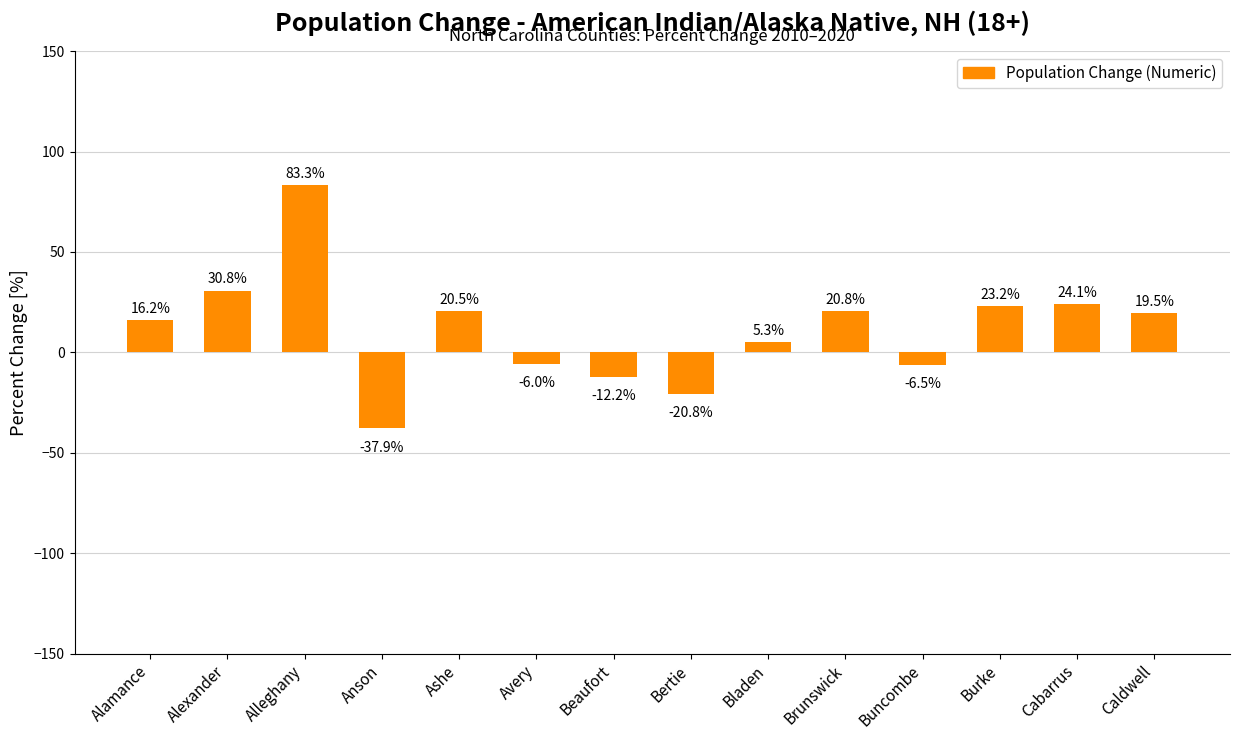

Between Buncombe and Alleghany, which is larger?

Alleghany